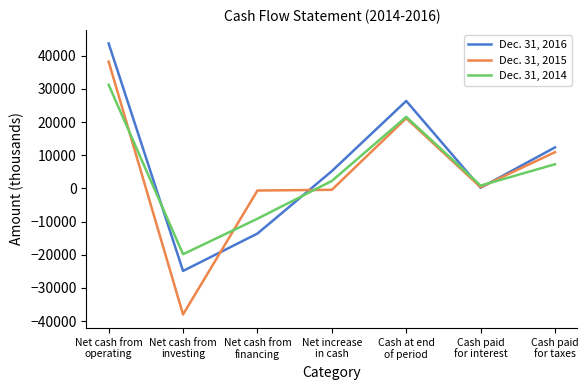

What is the smallest value displayed?

-38025